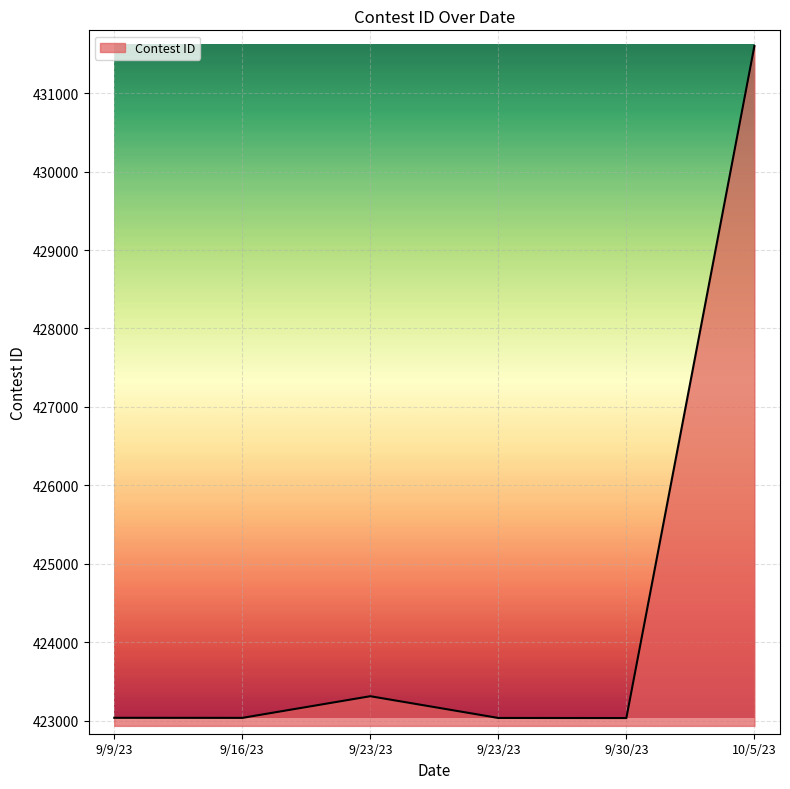

Rank the categories by value from highest to lowest.

10/5/23, 9/23/23, 9/9/23, 9/16/23, 9/23/23, 9/30/23